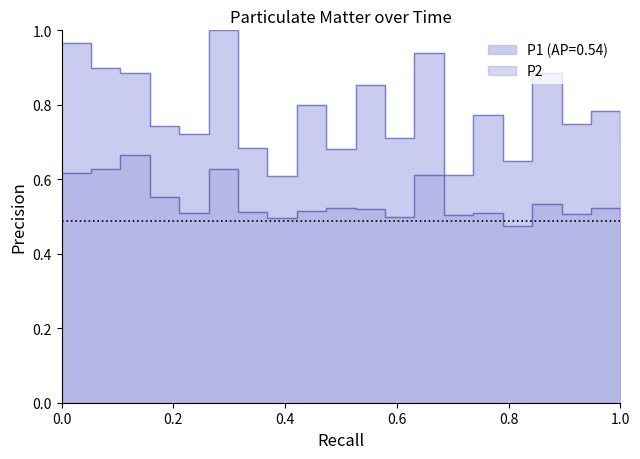

What are all the series names shown in the legend?

P1, P2